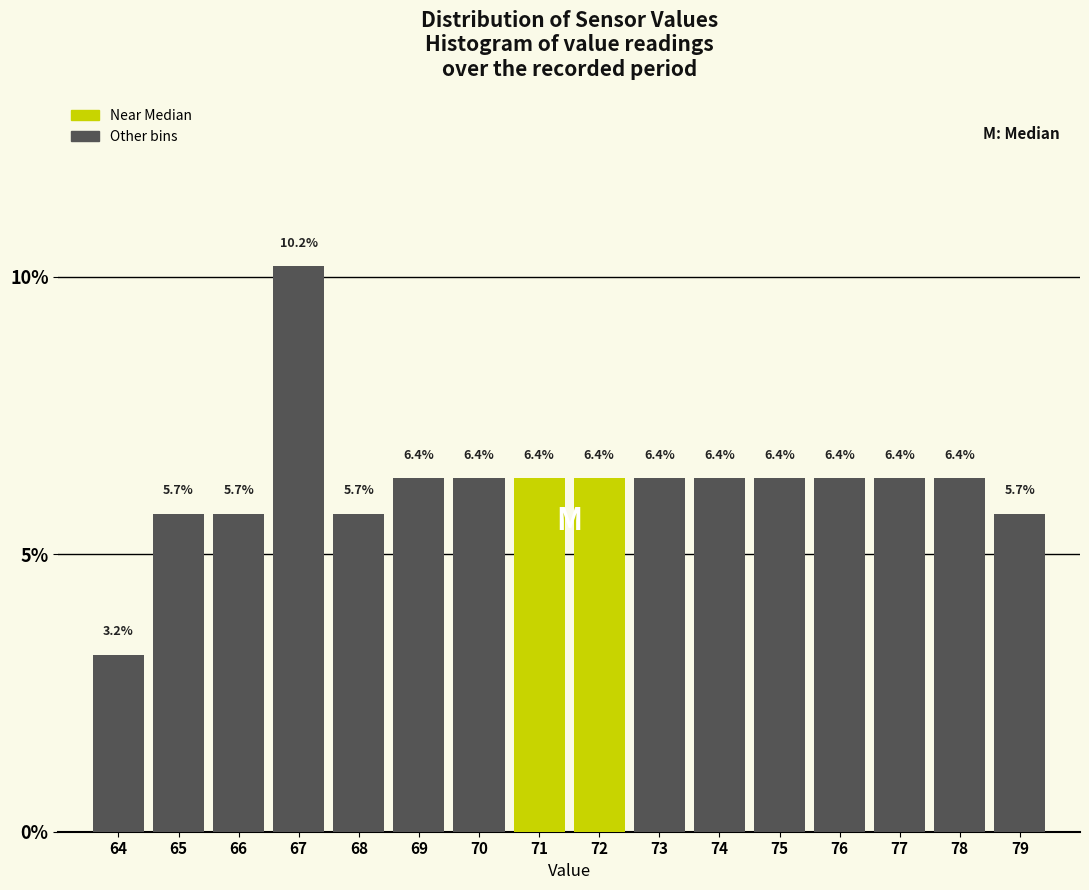

Reading left to right, what are all the values shown in this chart?

64=3.2	65=5.7	66=5.7	67=10.2	68=5.7	69=6.4	70=6.4	71=6.4	72=6.4	73=6.4	74=6.4	75=6.4	76=6.4	77=6.4	78=6.4	79=5.7